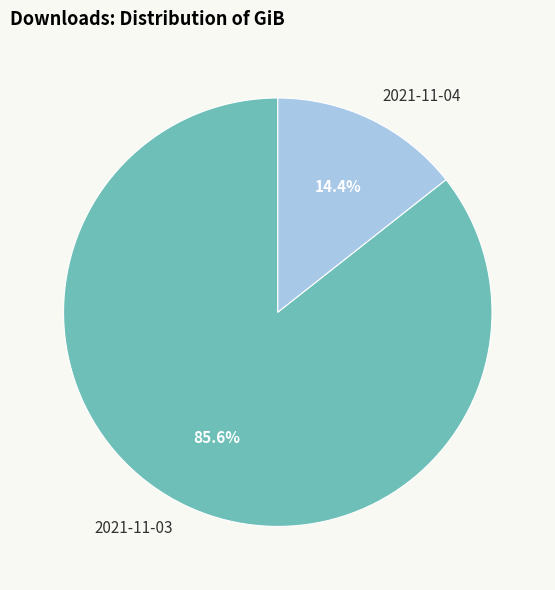

To the nearest percent, what is the average slice percentage?

50%